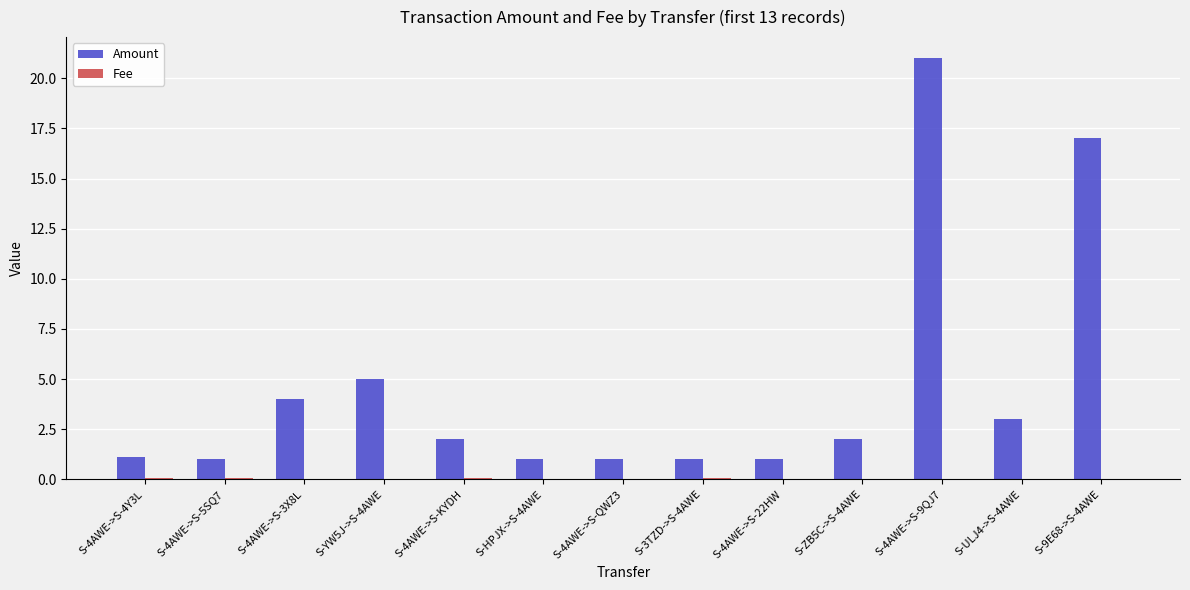

Count the number of data series in this chart.

2